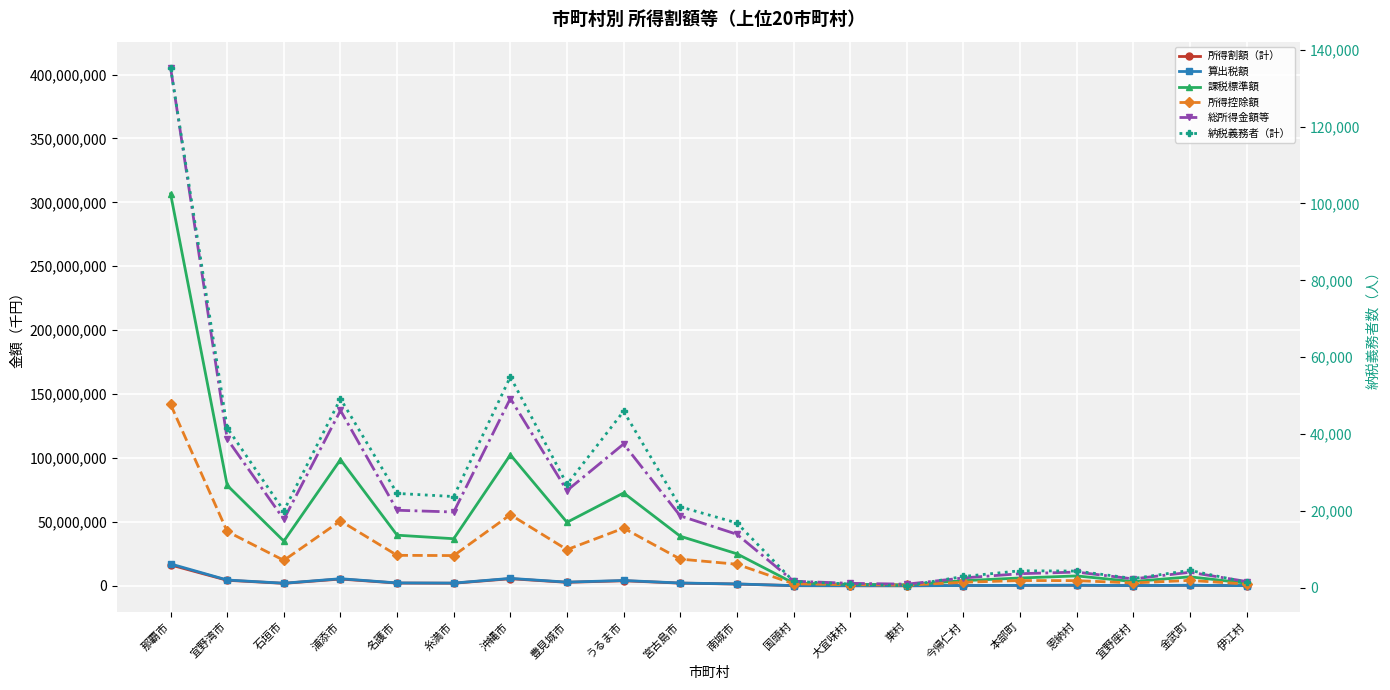

What is the difference between the second highest and second lowest values in the 算出税額 series?

5738967